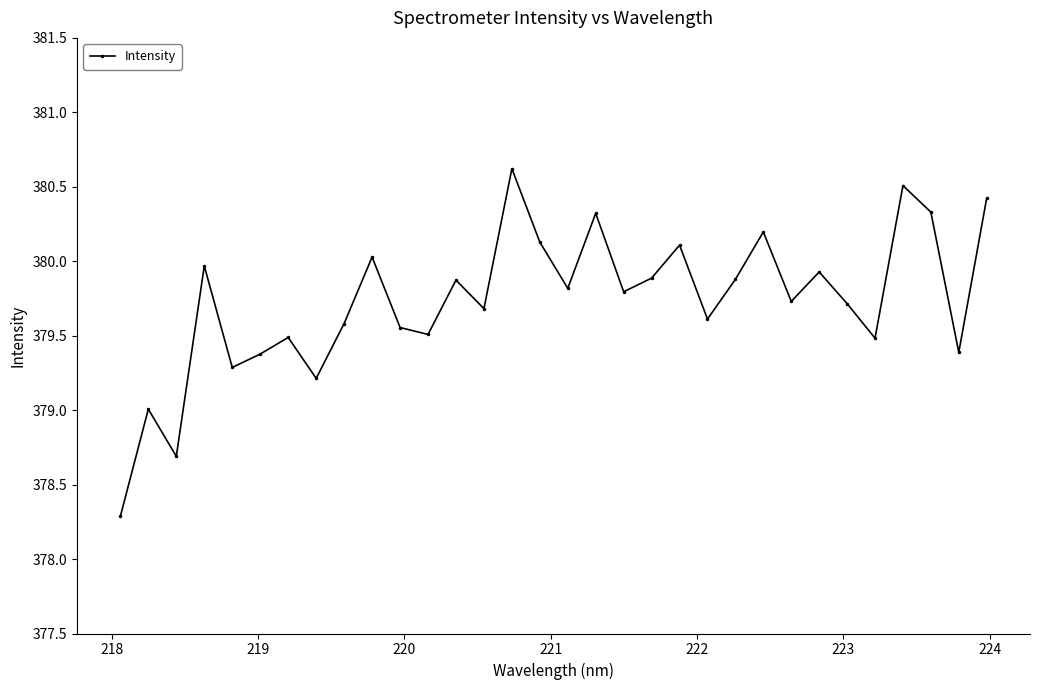

What is the greatest value displayed?

380.6